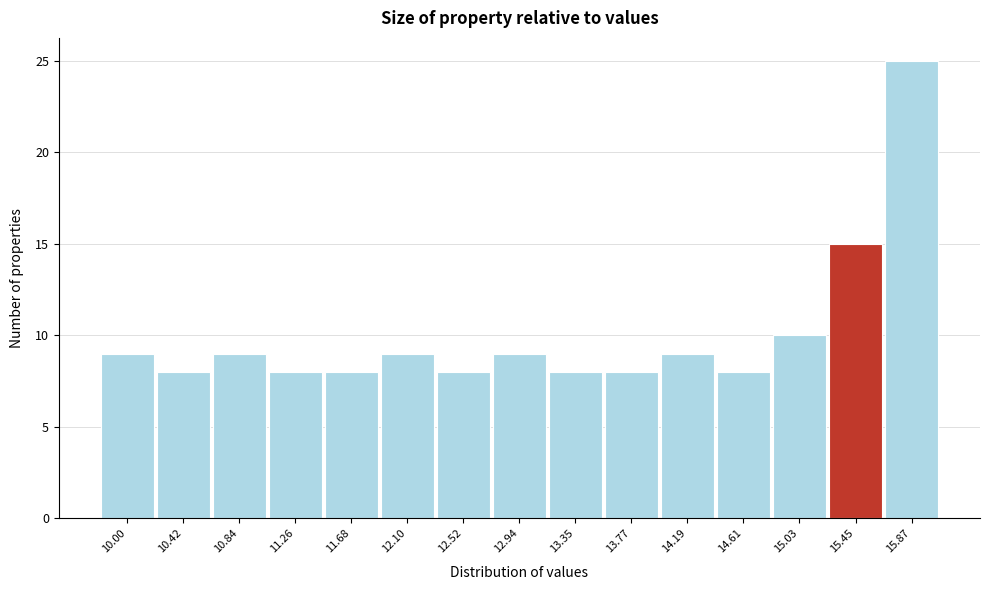

Reading left to right, what are all the values shown in this chart?

10.00=9	10.42=8	10.84=9	11.26=8	11.68=8	12.10=9	12.52=8	12.94=9	13.35=8	13.77=8	14.19=9	14.61=8	15.03=10	15.45=15	15.87=25